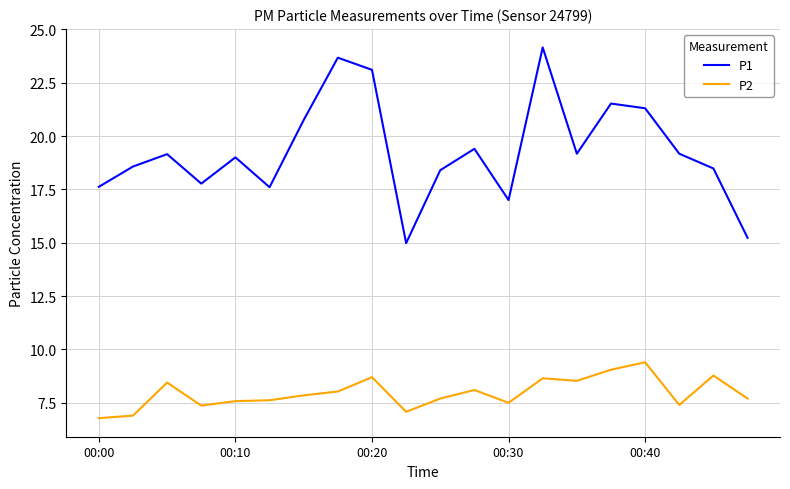

List the series in order of their peak value, lowest first.

P2, P1